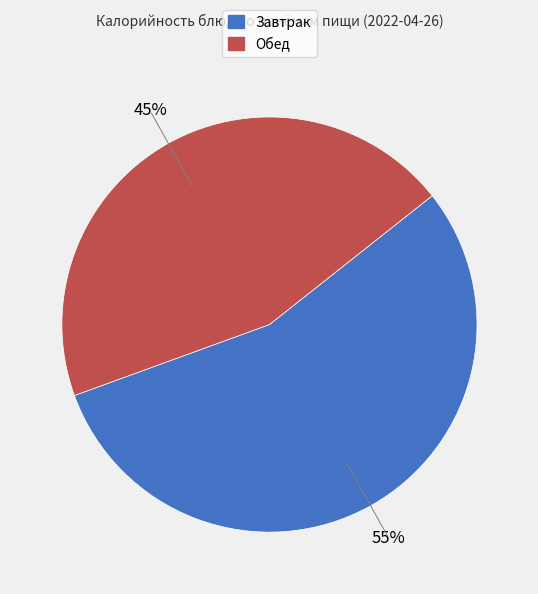

Does any single category account for the majority?

Yes